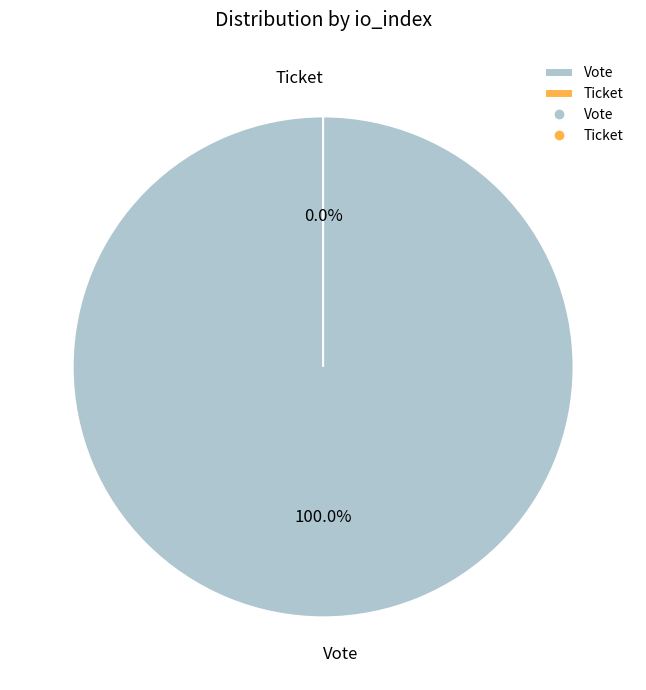

The Vote slice represents 99% of the pie. True or false?

False